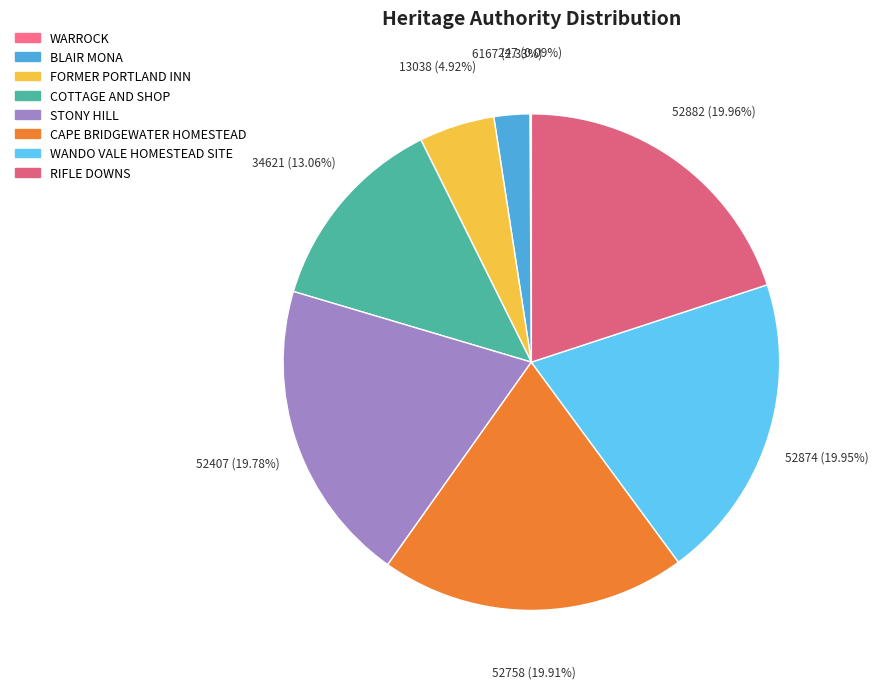

Does CAPE BRIDGEWATER HOMESTEAD represent more than half of the total?

No